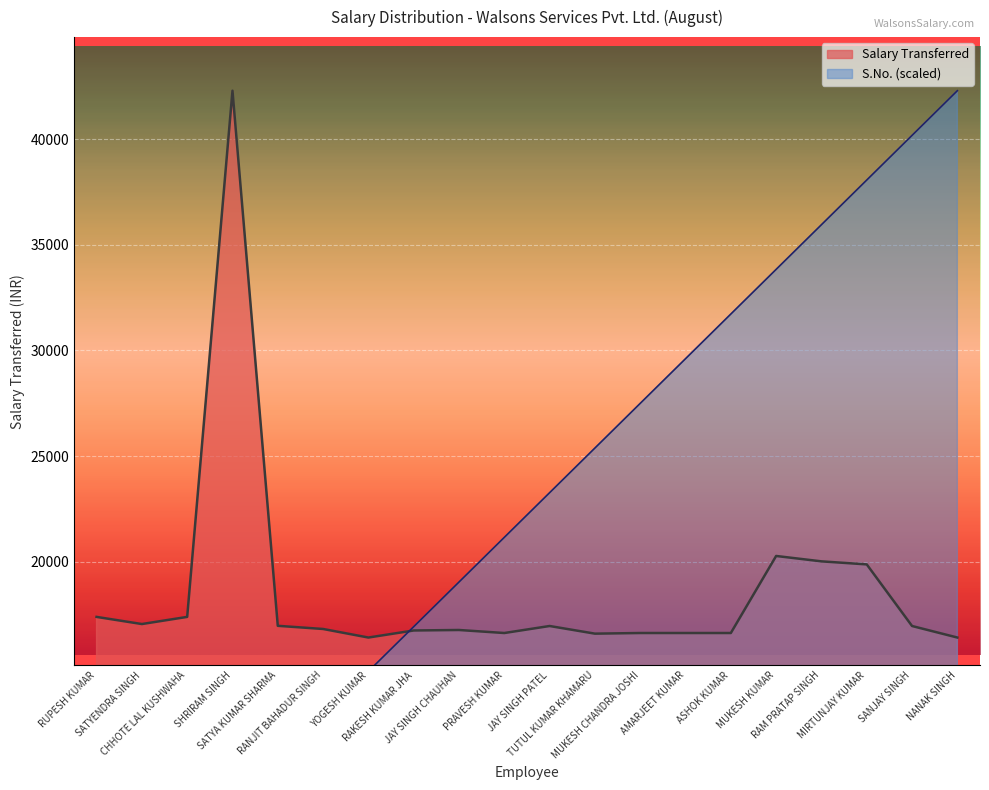

Where is the first local minimum for Salary Transferred?

SATYENDRA SINGH